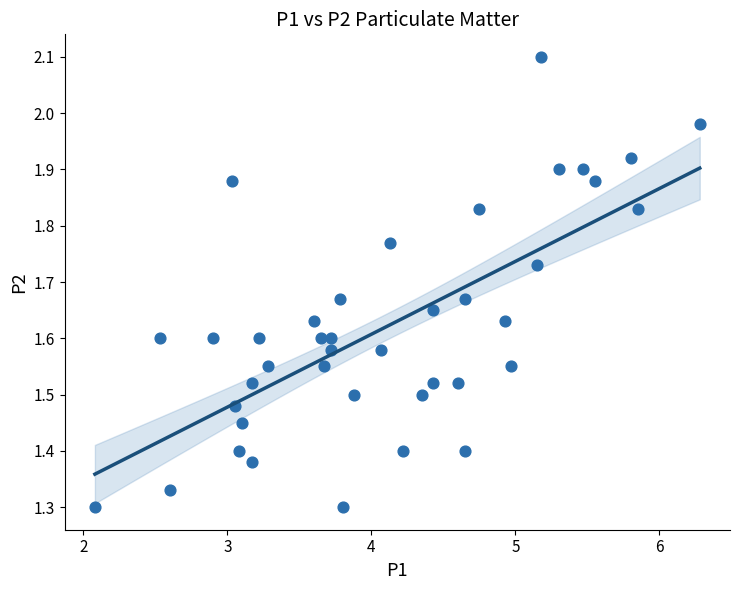

What is the range of Y values (max minus min)?

0.8